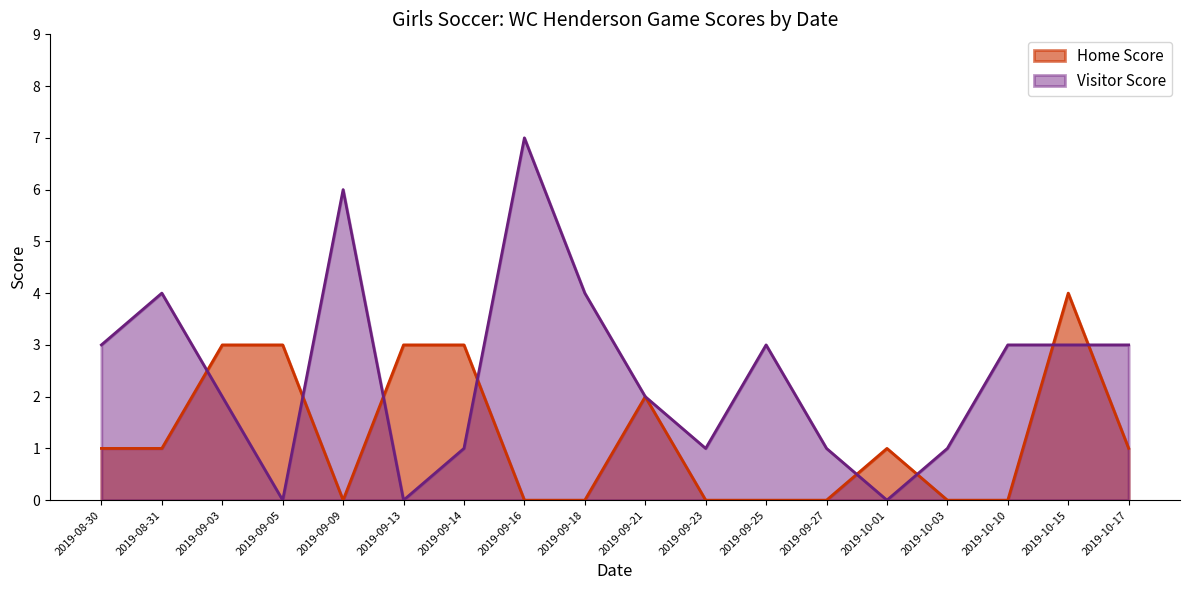

At which category is the sum across all series the highest?

2019-09-16